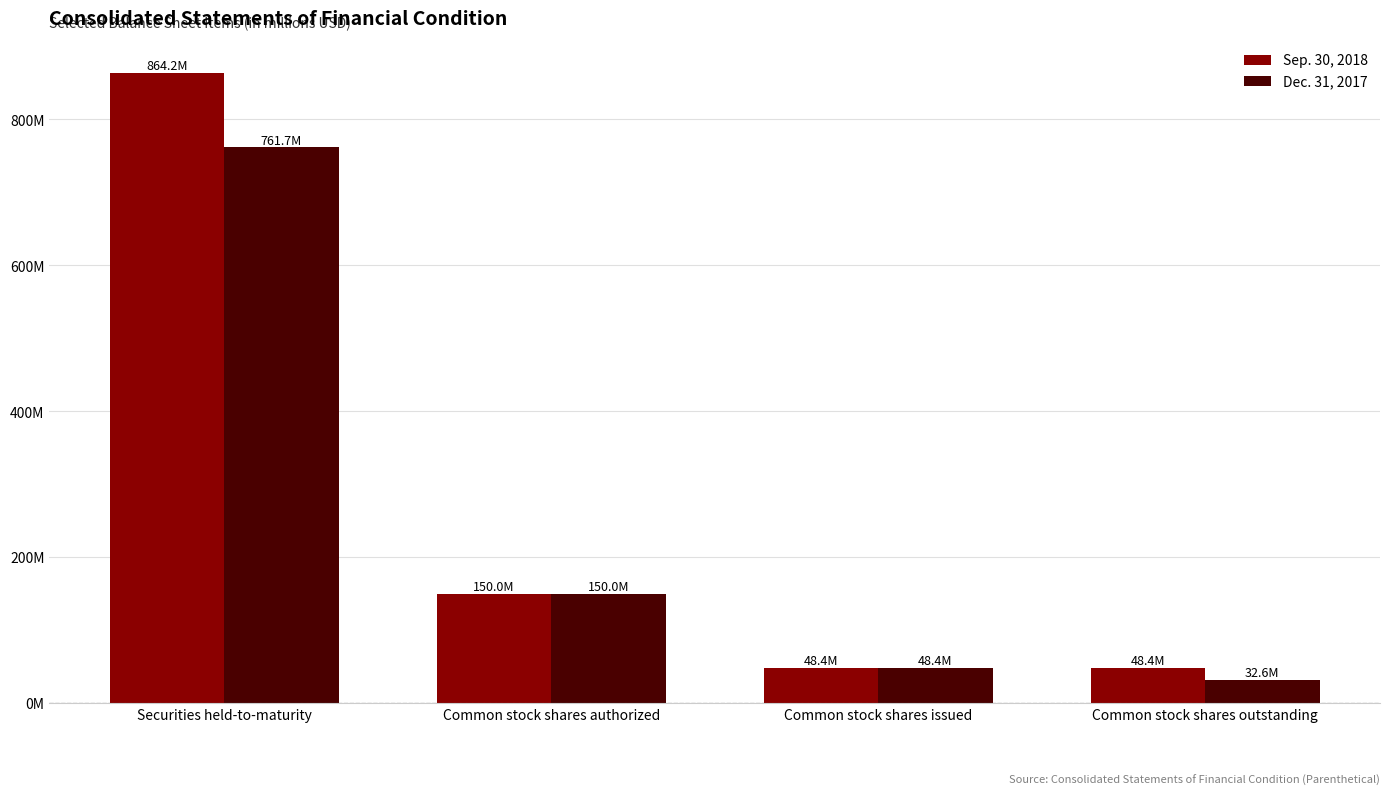

Reading left to right, list all the values displayed in this chart.

Sep. 30, 2018: 864.2	150.0	48.4	48.4
Dec. 31, 2017: 761.7	150.0	48.4	32.6